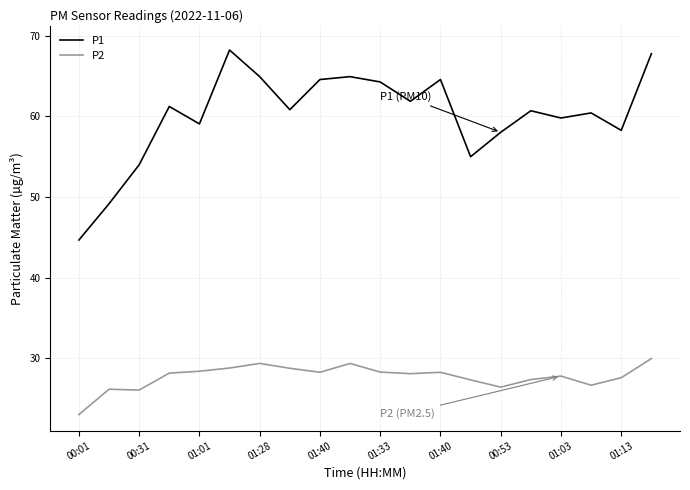

True or false: P1 and P2 cross at least once.

False